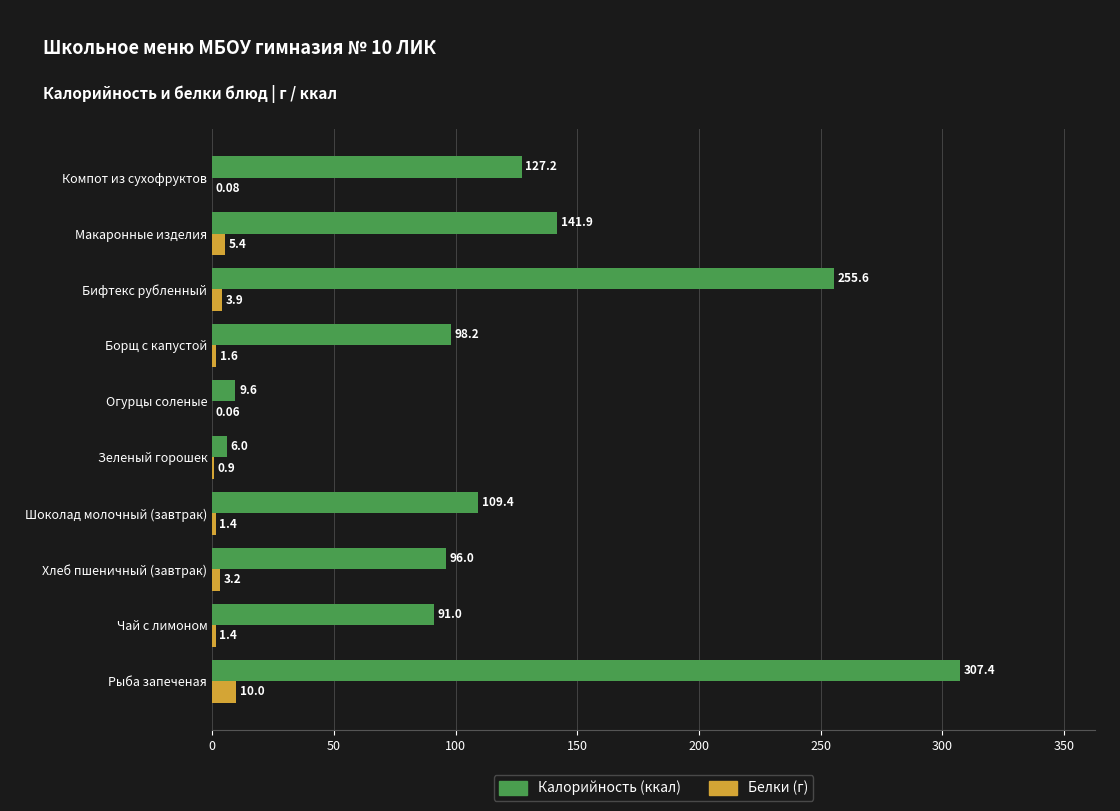

What is the total value across all series at Зеленый горошек?

6.9